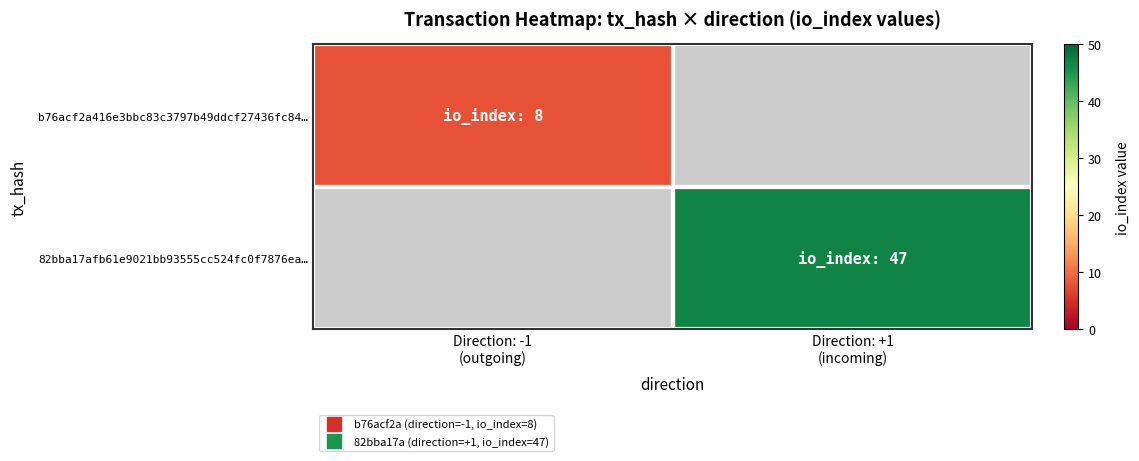

Which category has the highest value in the 82bba17afb61e9021bb93555cc524fc0f7876ea… series?

Direction: -1 (outgoing)